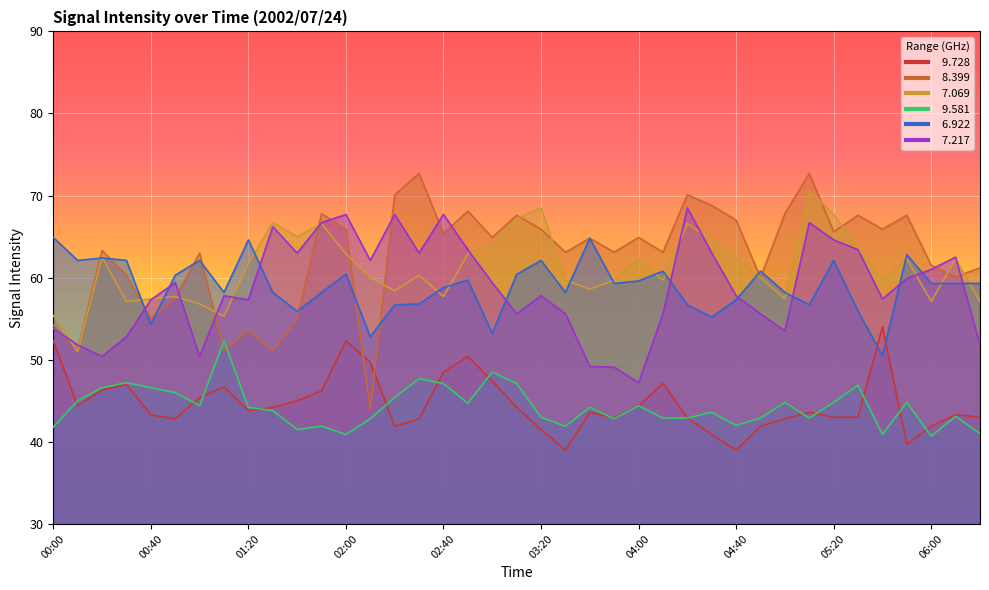

Is it true that   6.922 equals 24.3 at 05:50?

False